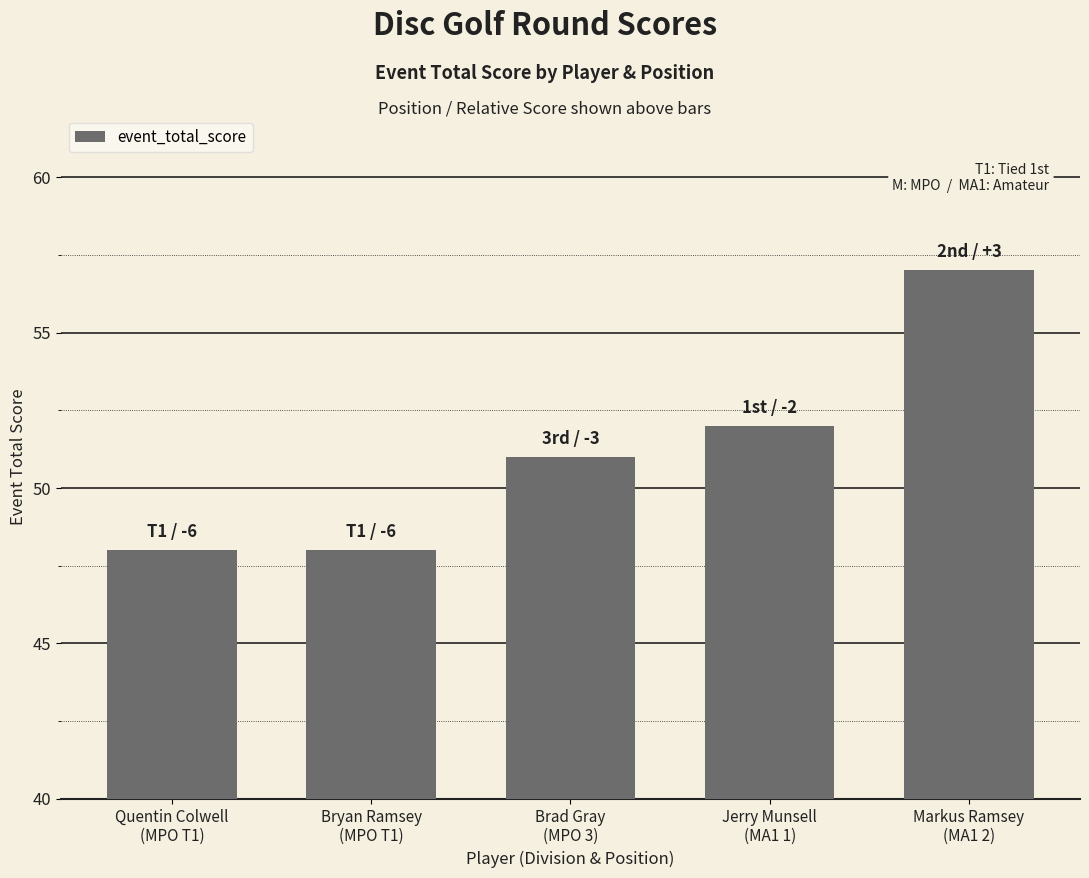

What is the difference between the values at Jerry Munsell
(MA1 1) and Markus Ramsey
(MA1 2)?

5